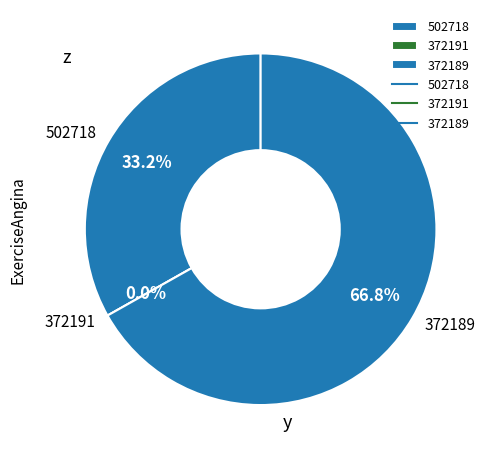

To the nearest percent, what is the average slice percentage?

33%